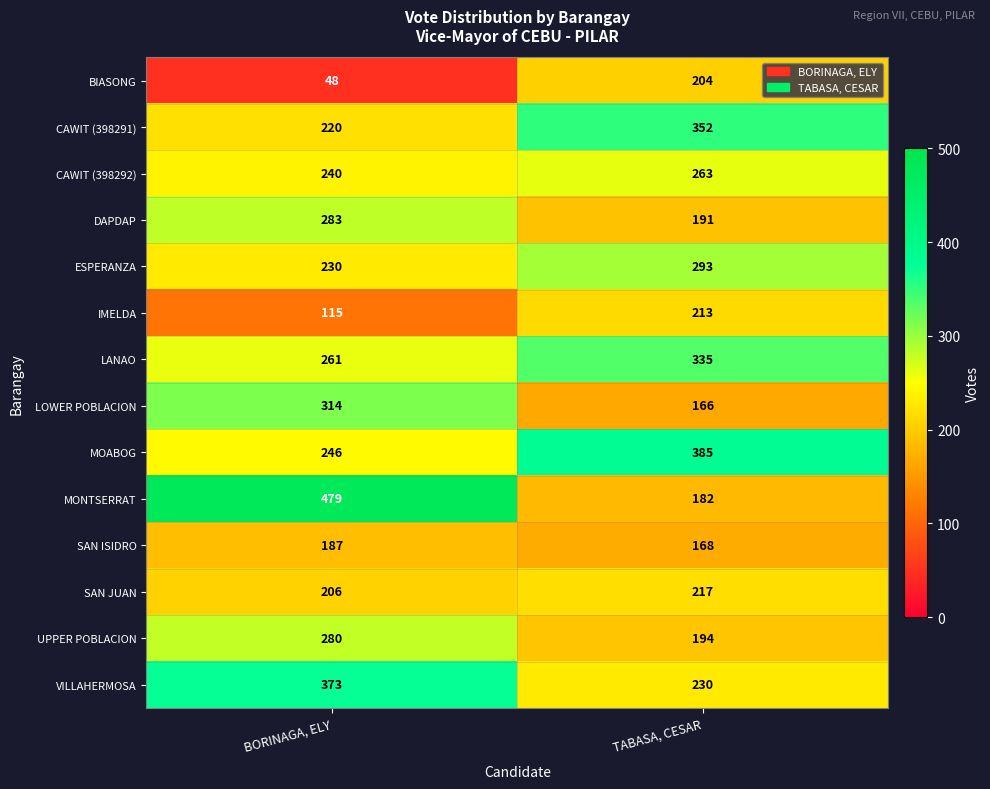

Reading right to left, extract all data points from this chart.

BIASONG: 204	48
CAWIT (398291): 352	220
CAWIT (398292): 263	240
DAPDAP: 191	283
ESPERANZA: 293	230
IMELDA: 213	115
LANAO: 335	261
LOWER POBLACION: 166	314
MOABOG: 385	246
MONTSERRAT: 182	479
SAN ISIDRO: 168	187
SAN JUAN: 217	206
UPPER POBLACION: 194	280
VILLAHERMOSA: 230	373